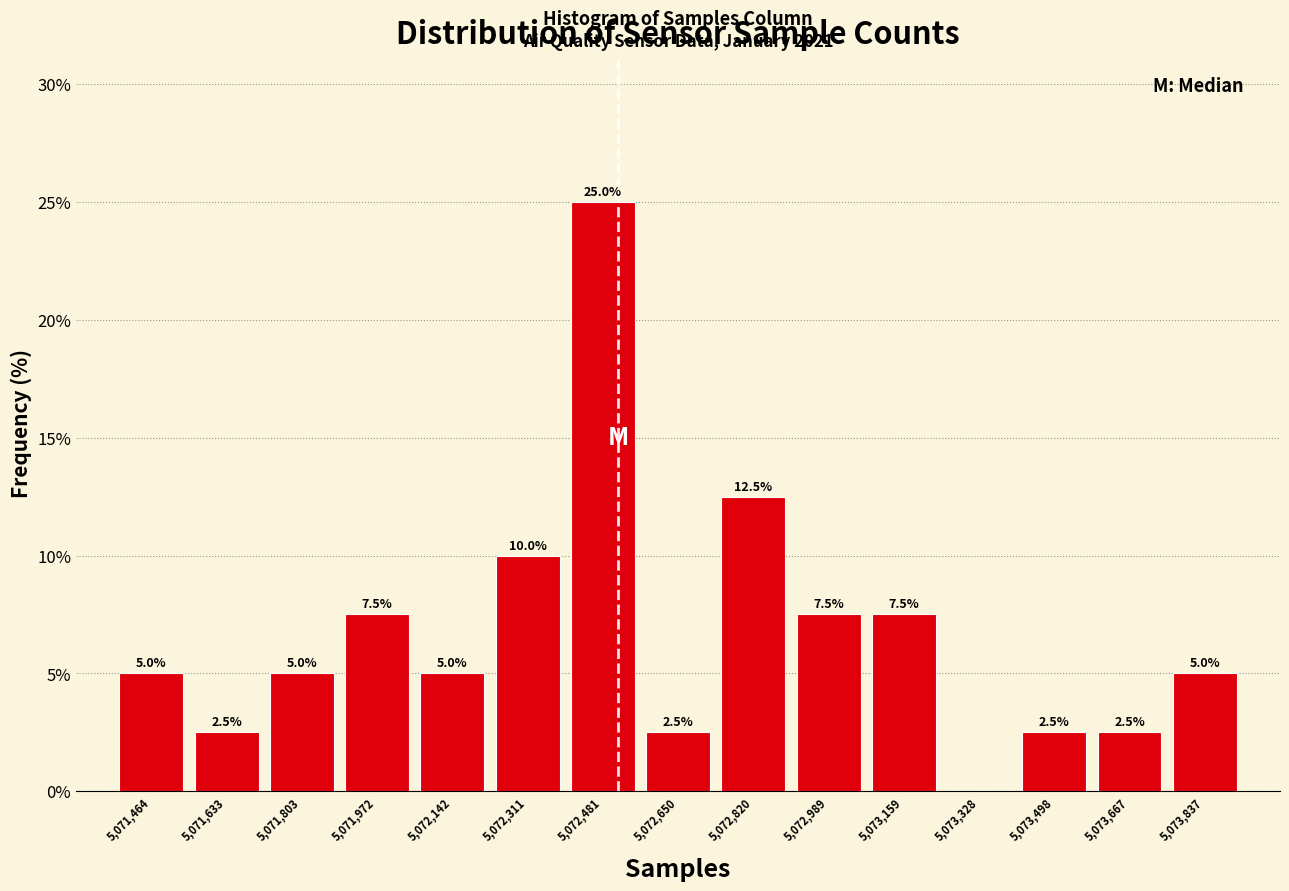

Reading left to right, transcribe all the data shown in this chart.

5,071,464=5.0	5,071,633=2.5	5,071,803=5.0	5,071,972=7.5	5,072,142=5.0	5,072,311=10.0	5,072,481=25.0	5,072,650=2.5	5,072,820=12.5	5,072,989=7.5	5,073,159=7.5	5,073,328=0.0	5,073,498=2.5	5,073,667=2.5	5,073,837=5.0